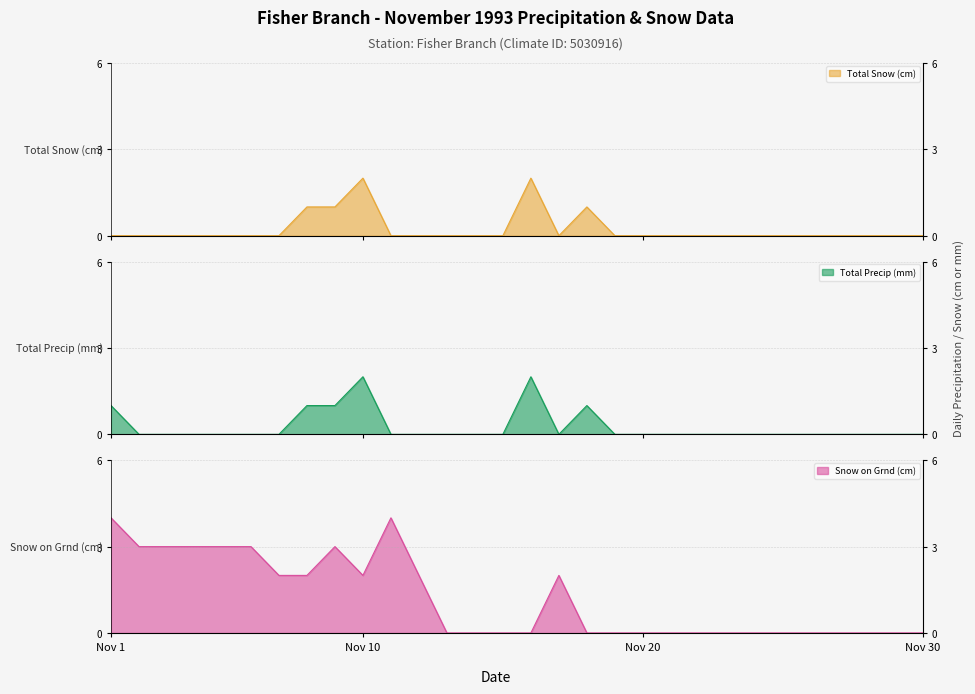

Reading left to right, extract all data points from this chart.

Total Snow (cm): 0	0	0	0	0	0	0	1	1	2	0	0	0	0	0	2	0	1	0	0	0	0	0	0	0	0	0	0	0	0
Total Precip (mm): 1	0	0	0	0	0	0	1	1	2	0	0	0	0	0	2	0	1	0	0	0	0	0	0	0	0	0	0	0	0
Snow on Grnd (cm): 4	3	3	3	3	3	2	2	3	2	4	2	0	0	0	0	2	0	0	0	0	0	0	0	0	0	0	0	0	0